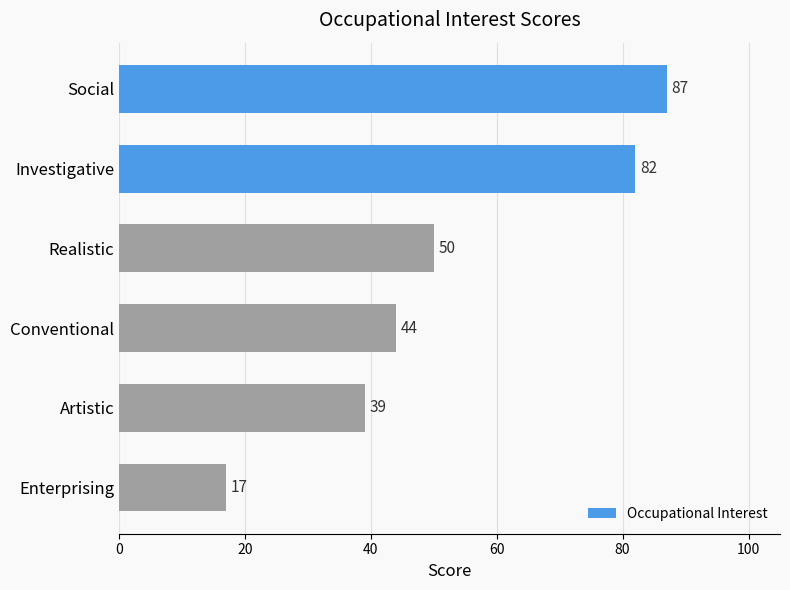

List the labels in order of value, smallest first.

Enterprising, Artistic, Conventional, Realistic, Investigative, Social